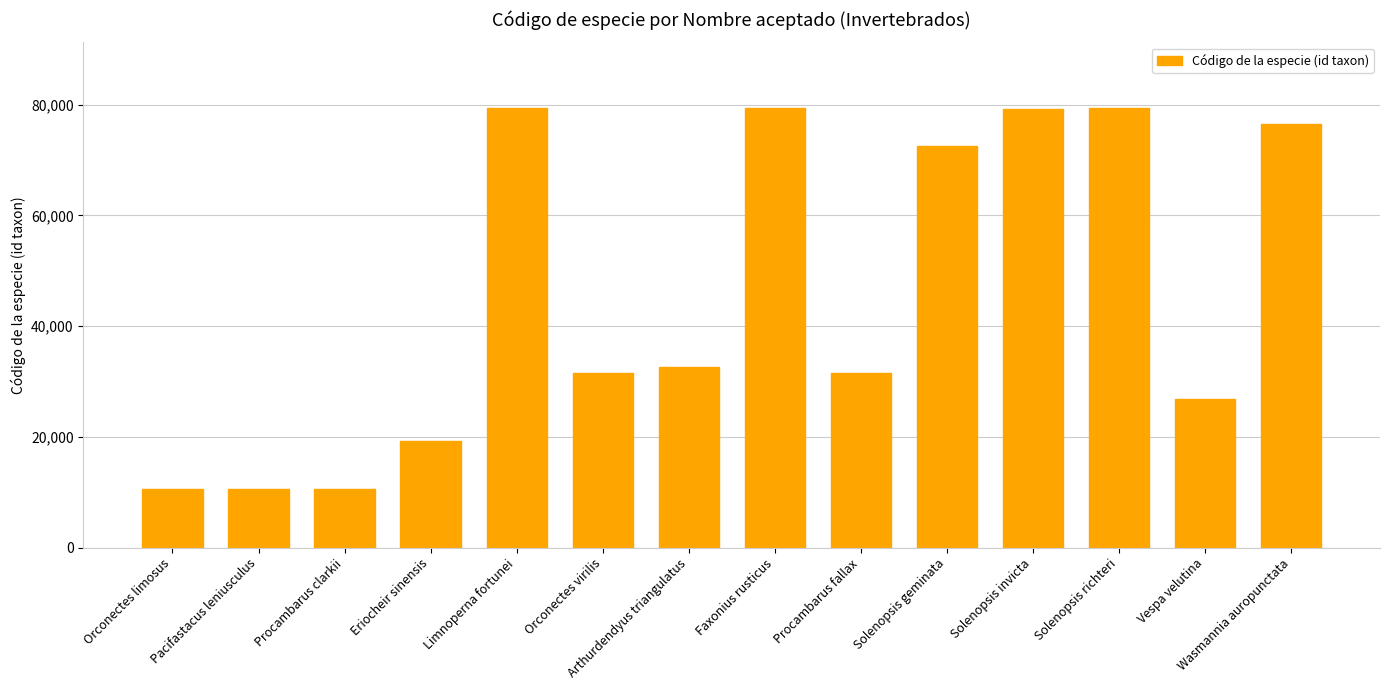

What is the change in value from Procambarus clarkii to Procambarus fallax?

+20856